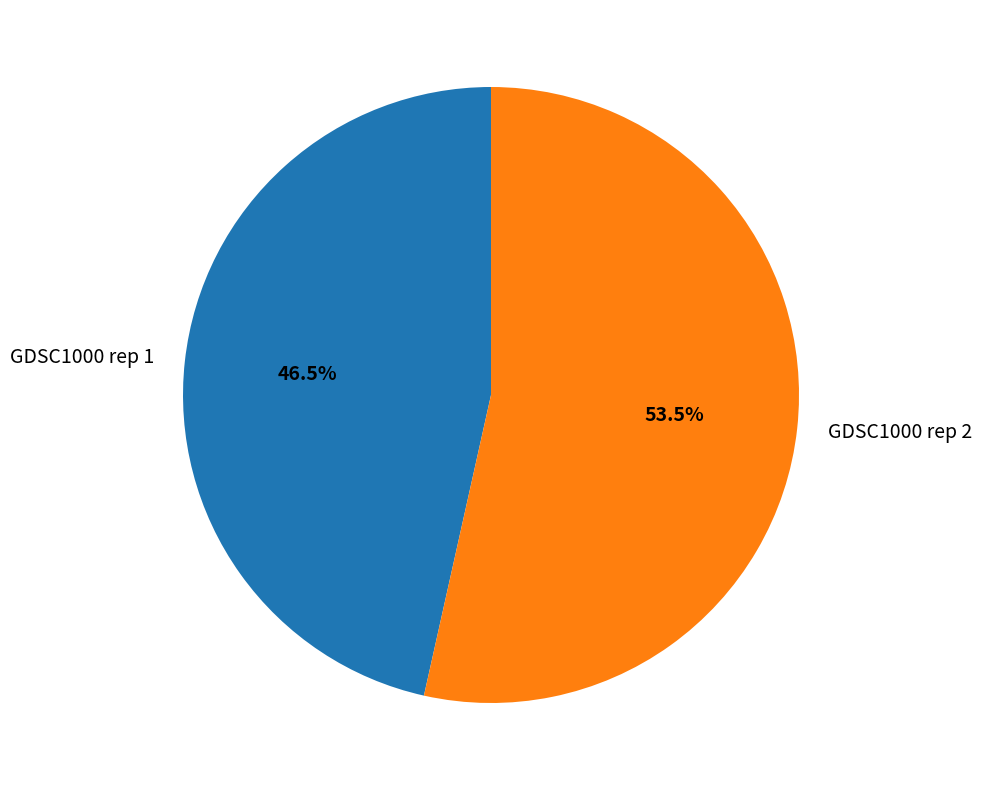

Which category has the biggest portion of the pie?

GDSC1000 rep 2